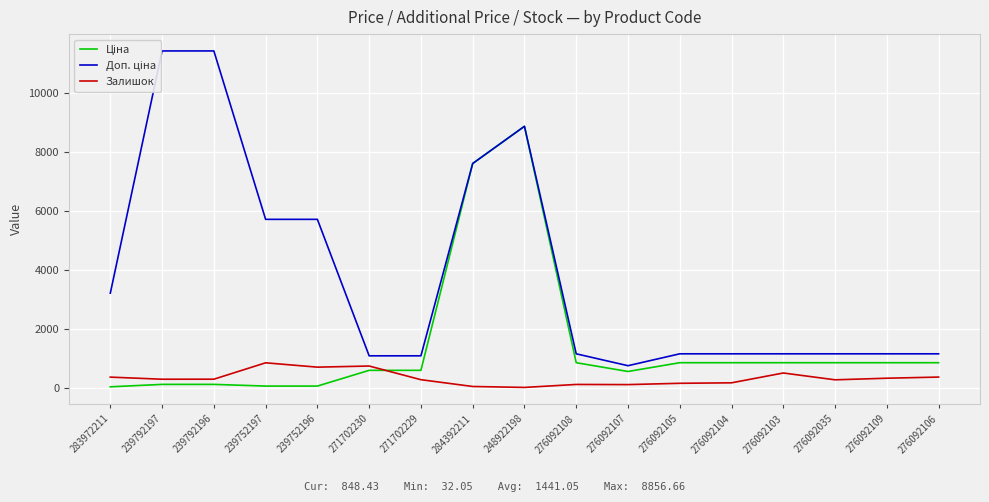

Is it true that Залишок equals 290.0 at 239792196?

True